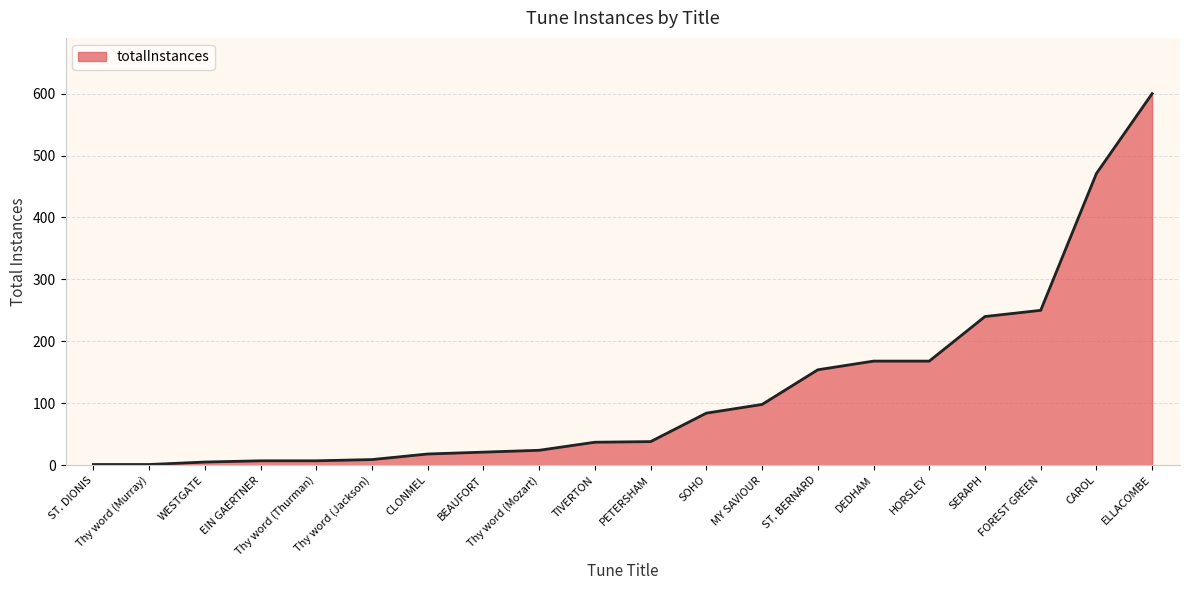

The value at ST. BERNARD is 154. True or false?

True